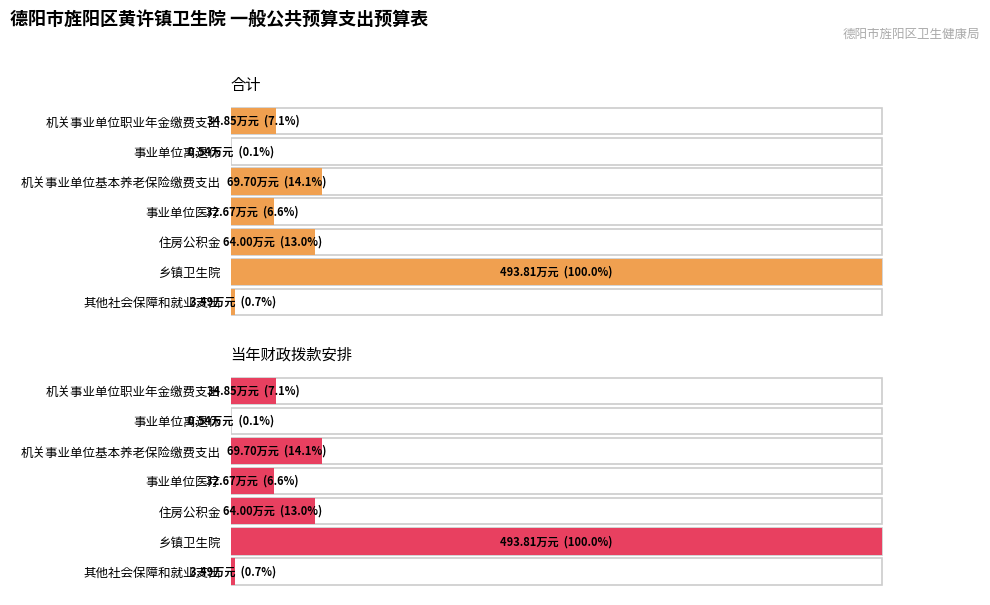

Count the number of data series in this chart.

2